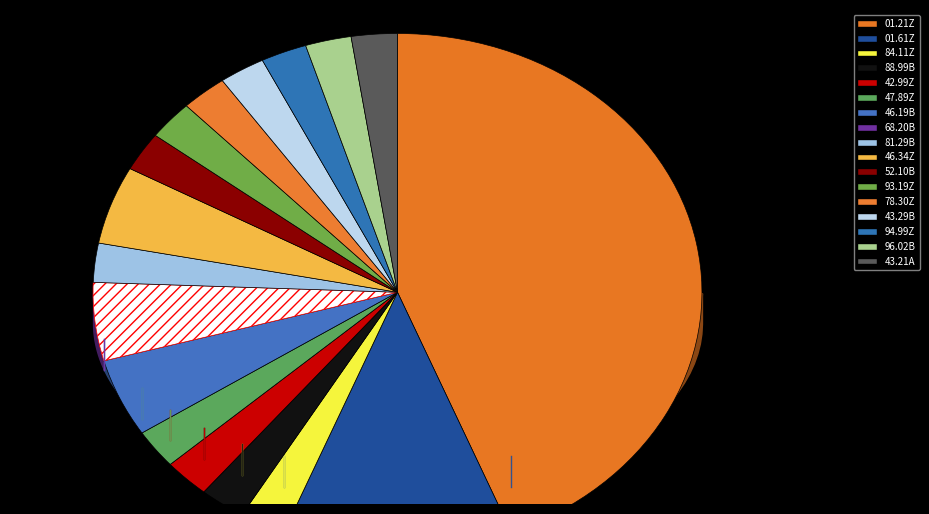

Count the number of slices in the pie.

17